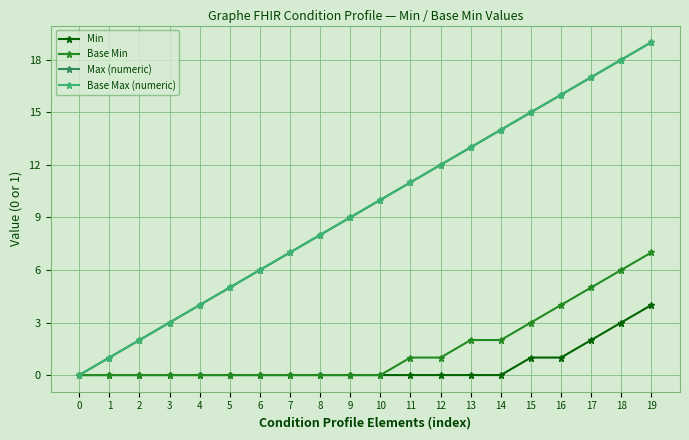

The Min series shows -2 at 14. True or false?

False